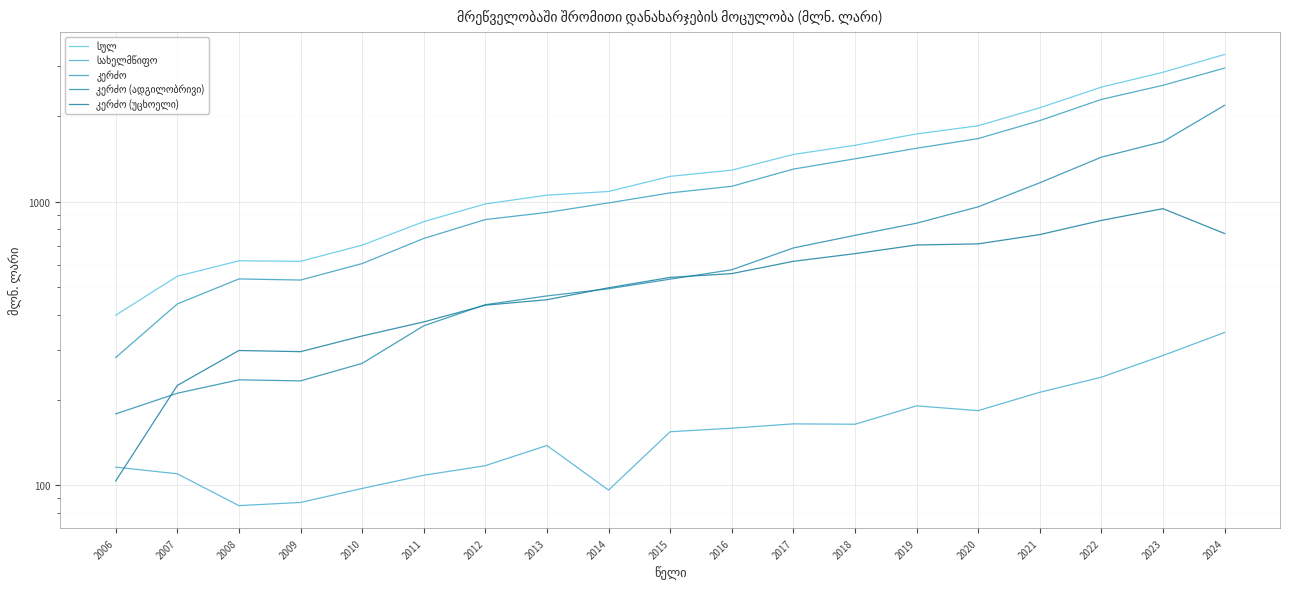

At how many categories does at least one series exceed 220?

19